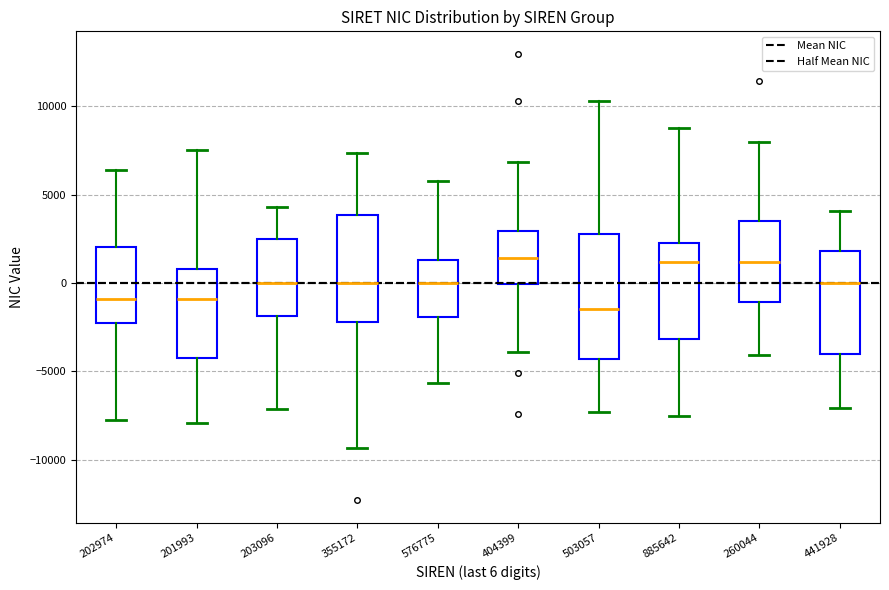

Where is the upper edge of the box at x = 260044 on the y-axis? The values are not printed on the chart, so give them approximately, as read against the axis.

3500